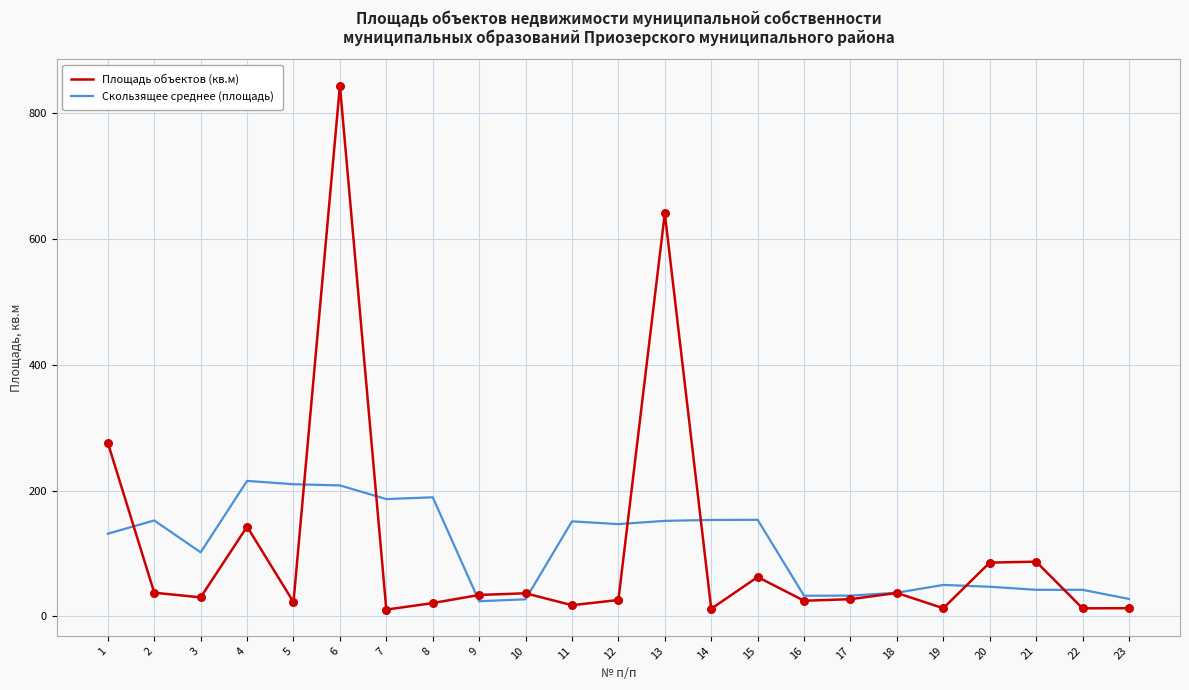

What is the total value across all series at 9?

57.6